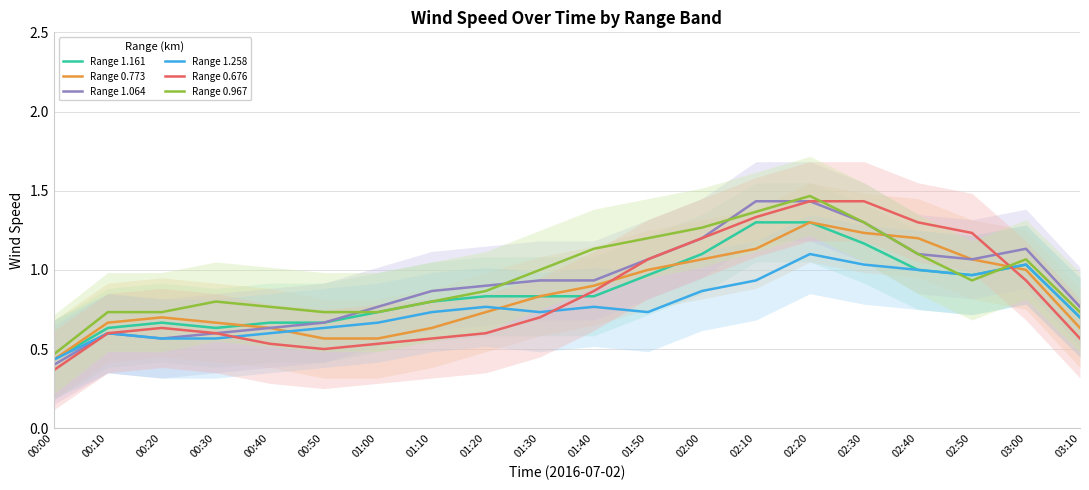

Which series has the largest total across all categories?

Range 0.967